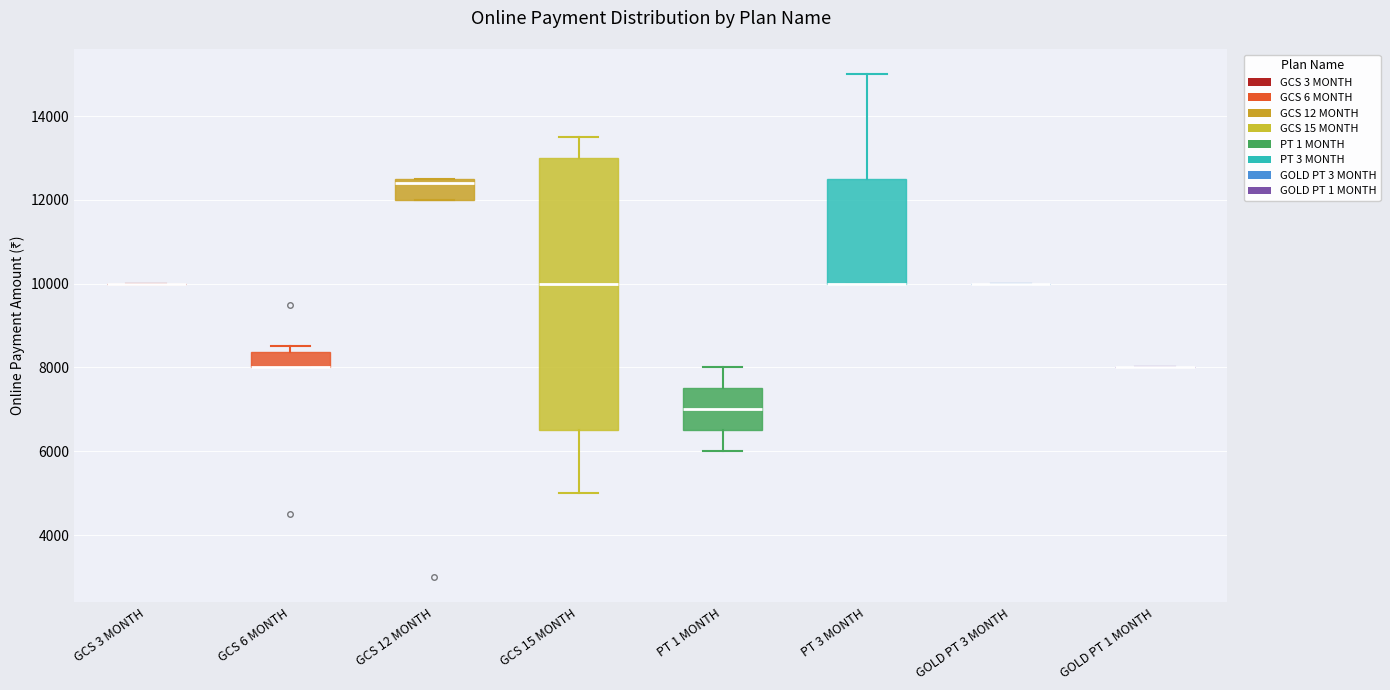

Where does the upper whisker of the box for PT 3 MONTH end on the y-axis? The values are not printed on the chart, so give them approximately, as read against the axis.

15000